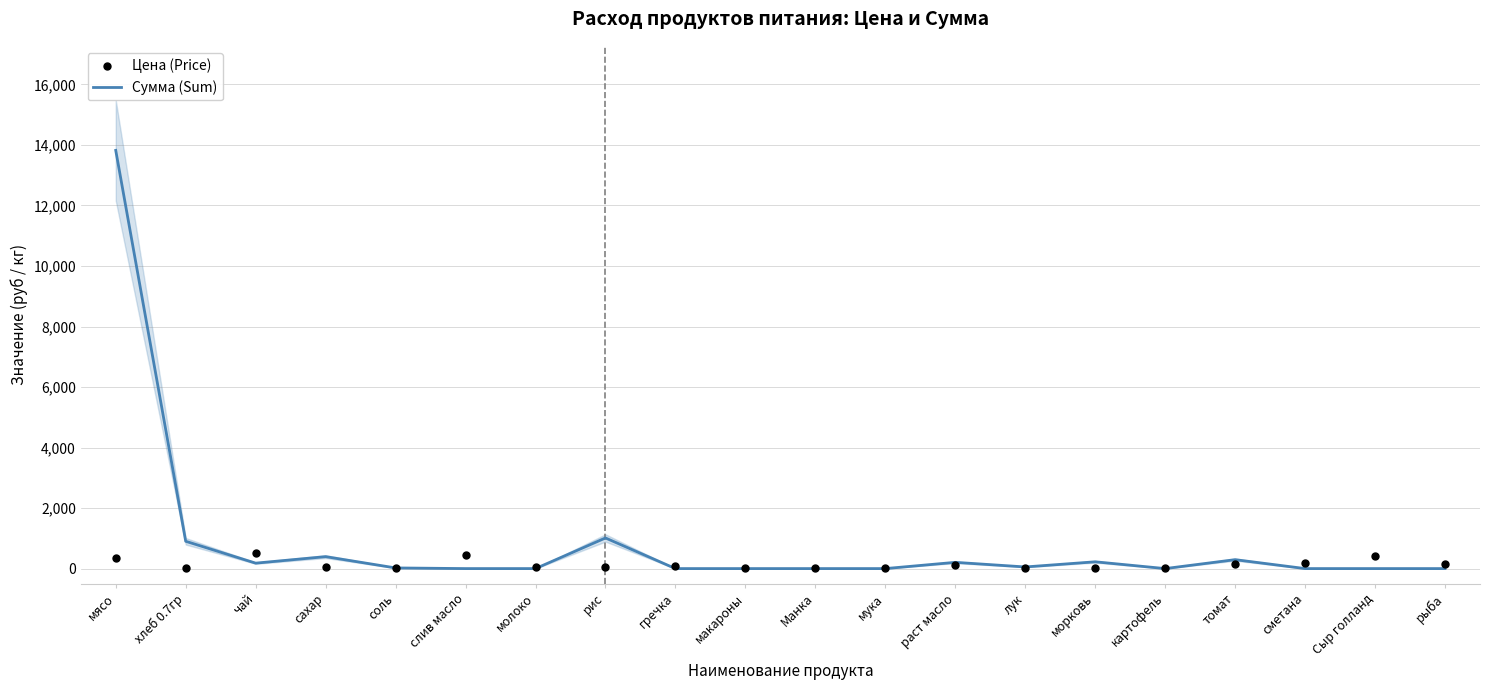

At how many categories does at least one series exceed 5834?

1